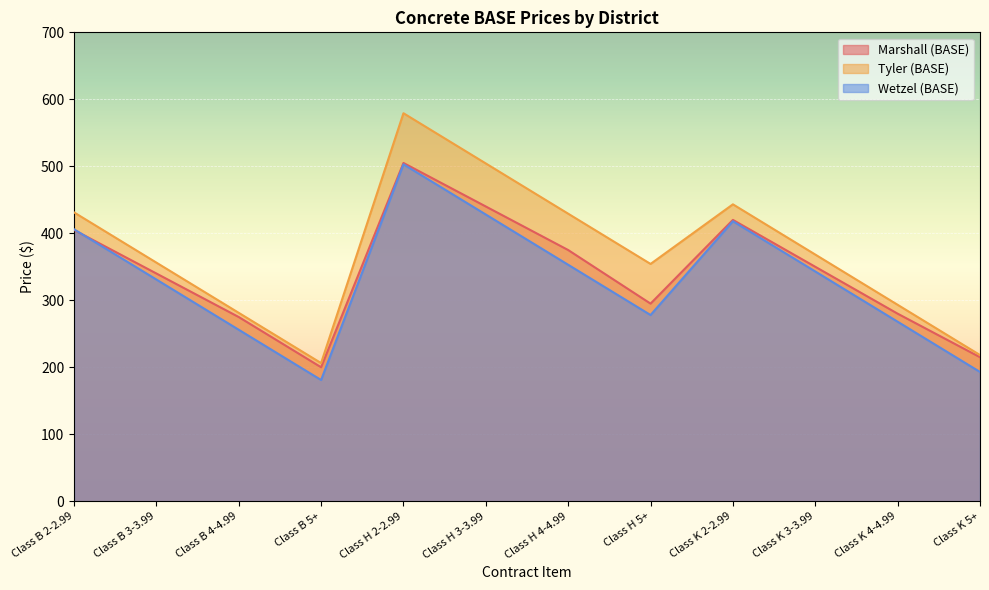

How many lines are shown in the chart?

3